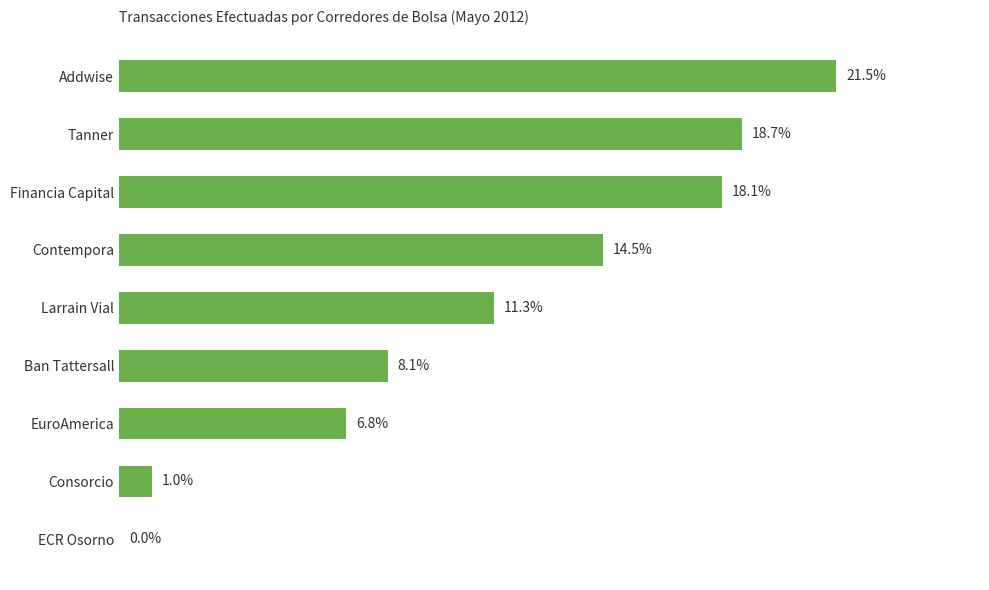

Which has a higher value, Larrain Vial or Consorcio?

Larrain Vial